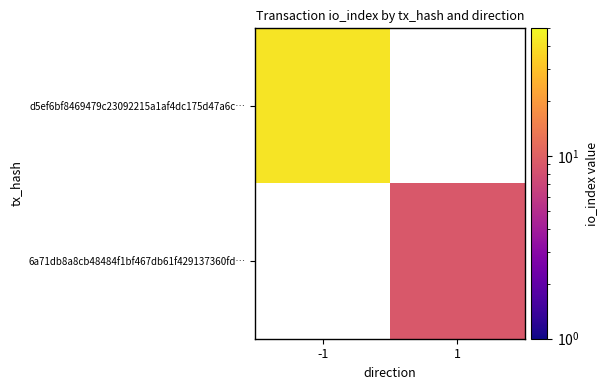

Rank the series by their maximum value, from lowest to highest.

d5ef6bf8469479c23092215a1af4dc175d47a6c…, 6a71db8a8cb48484f1bf467db61f429137360fd…